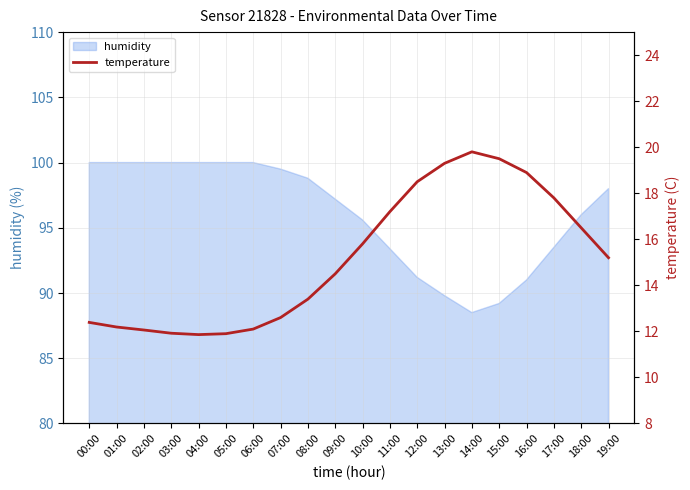

How many data points are above 15?

10